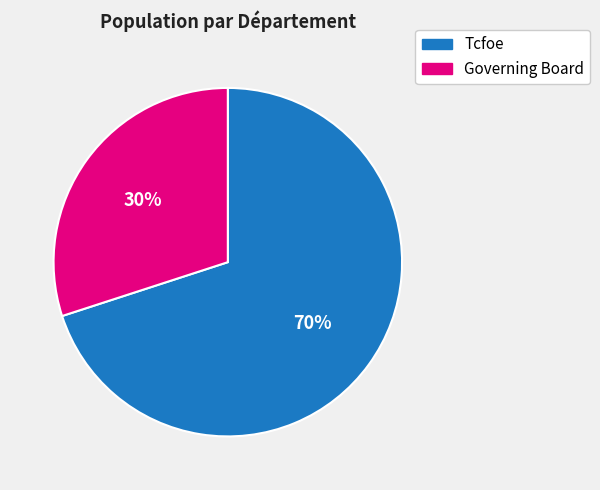

What is the ratio of the value at Tcfoe to the value at Governing Board?

2.3